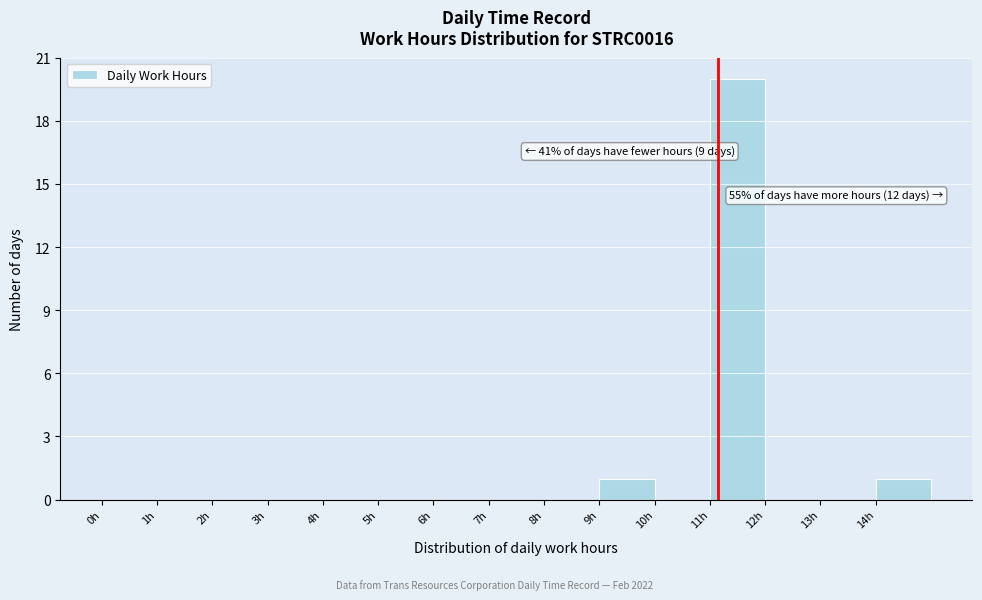

Over which range of the x-axis is the bar tallest?

11 to 12